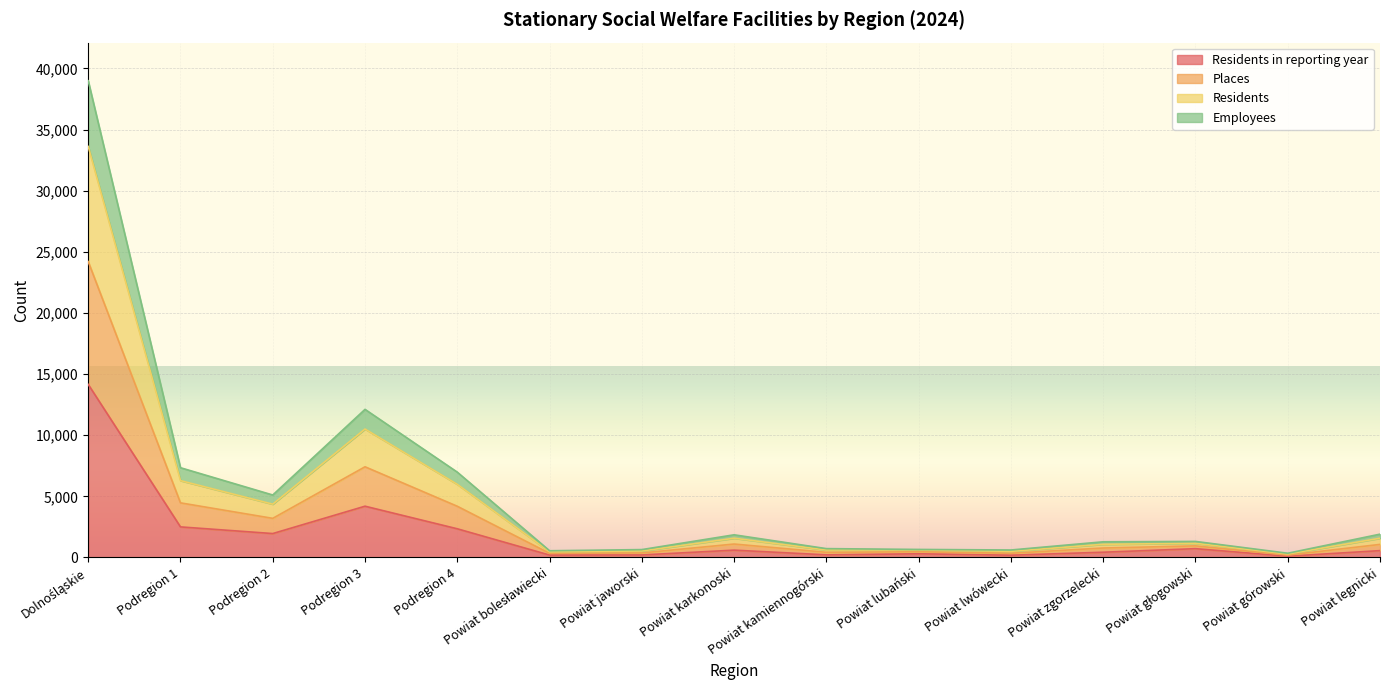

How many data points does each series have?

15